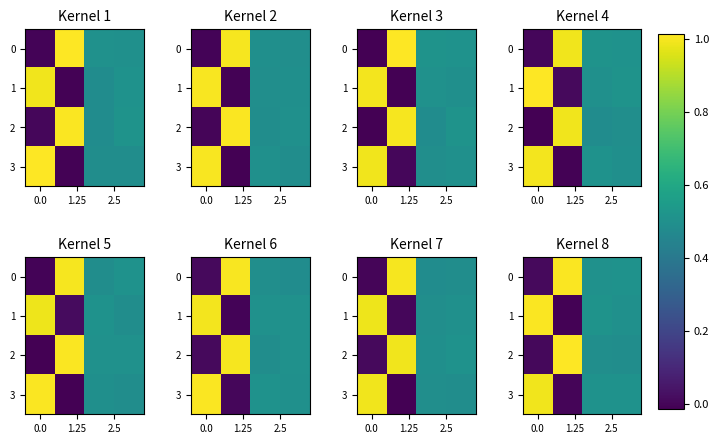

Which series has the largest range (max minus min)?

1